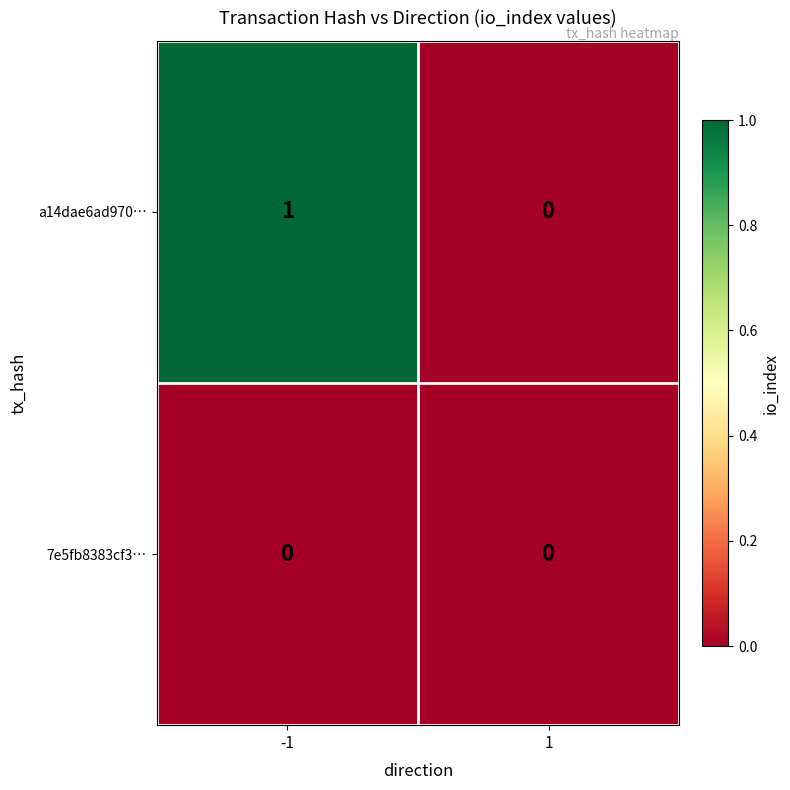

What is the total value across all series at -1?

1